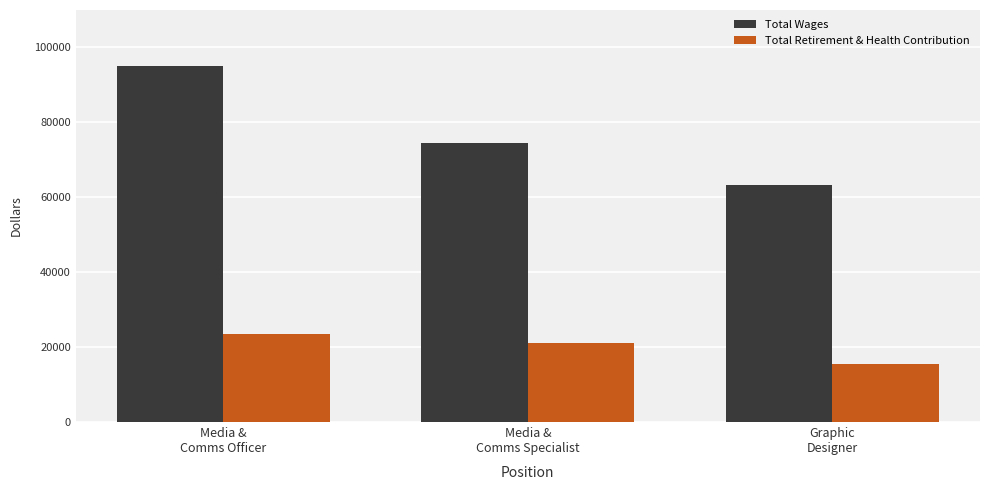

Reading left to right, what are all the values shown in this chart?

Total Wages: Media &
Comms Officer=95033	Media &
Comms Specialist=74589	Graphic
Designer=63209
Total Retirement & Health Contribution: Media &
Comms Officer=23594	Media &
Comms Specialist=21195	Graphic
Designer=15375